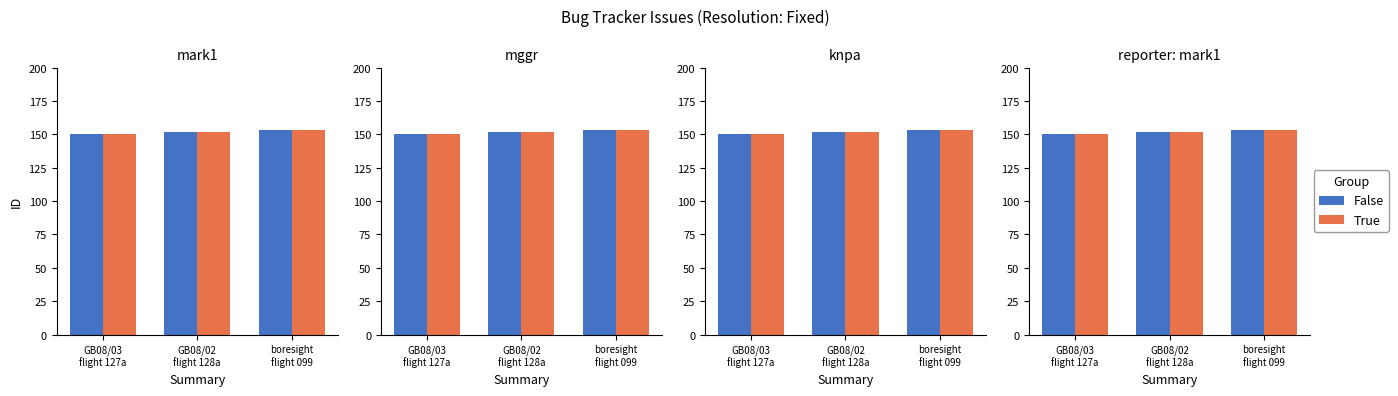

The False series shows 152 at GB08/02
flight 128a. True or false?

True